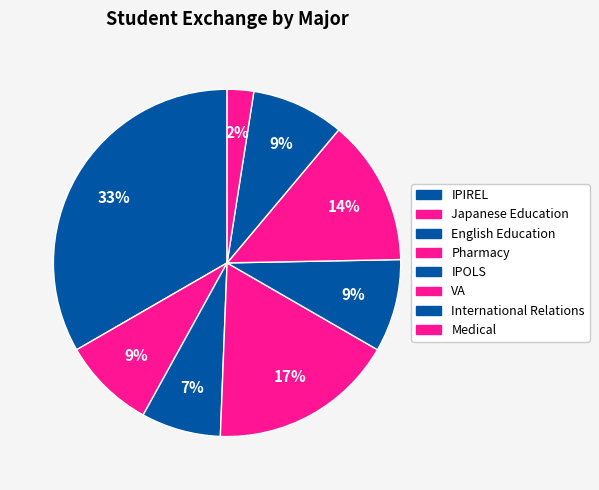

What percentage is NOT represented by IPOLS?

91.4%